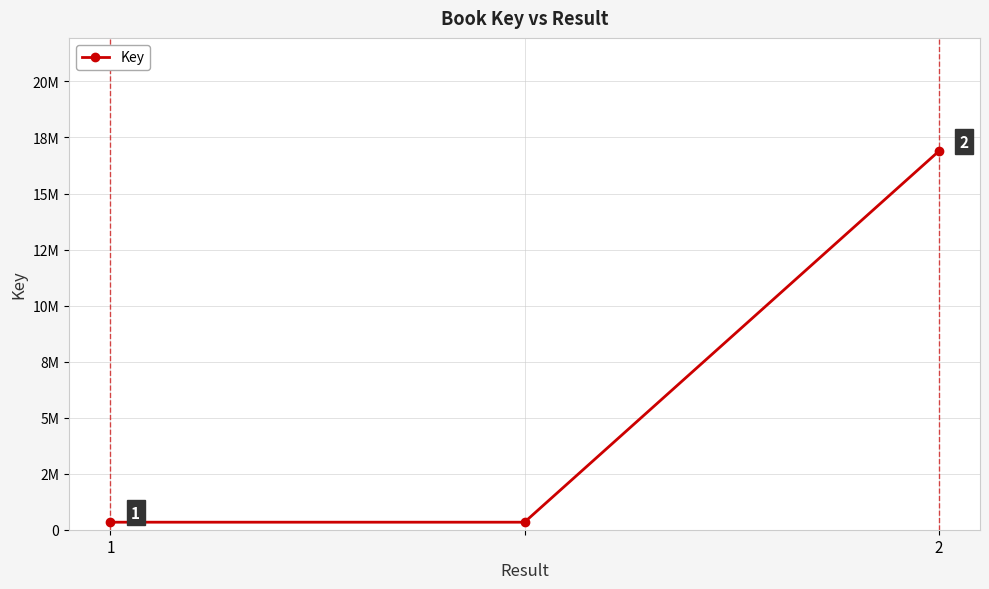

Does the chart have visible grid lines?

Yes